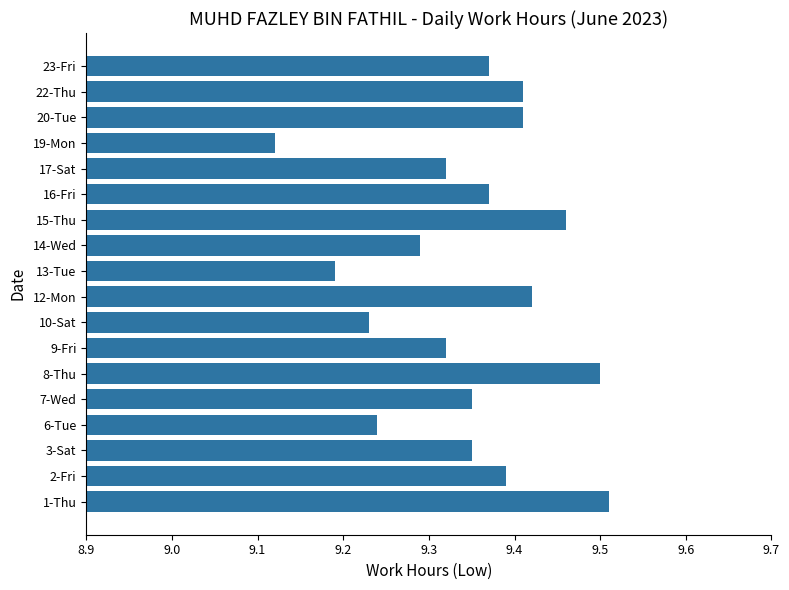

Are the bars horizontal?

Yes